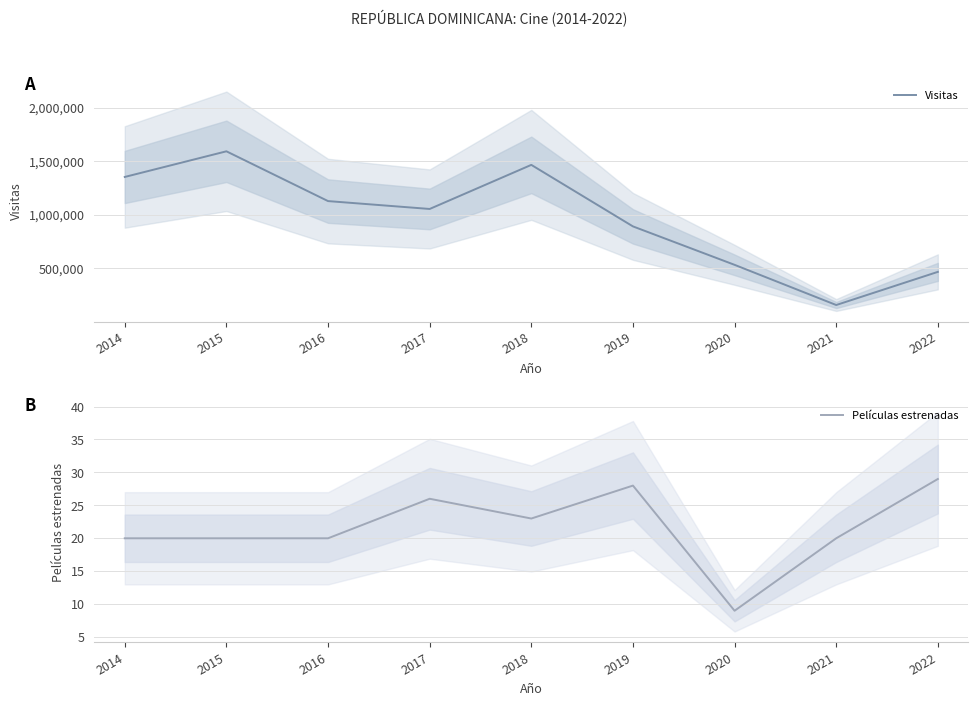

At which label does Películas estrenadas reach its peak?

2022